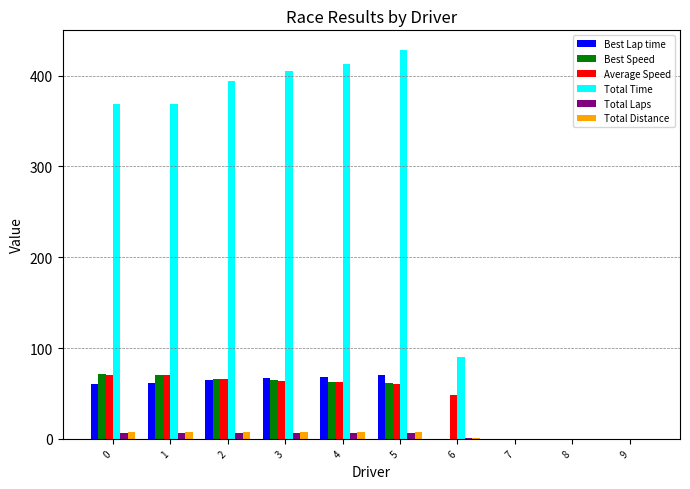

The Best Speed series shows 66.3 at 2. True or false?

True